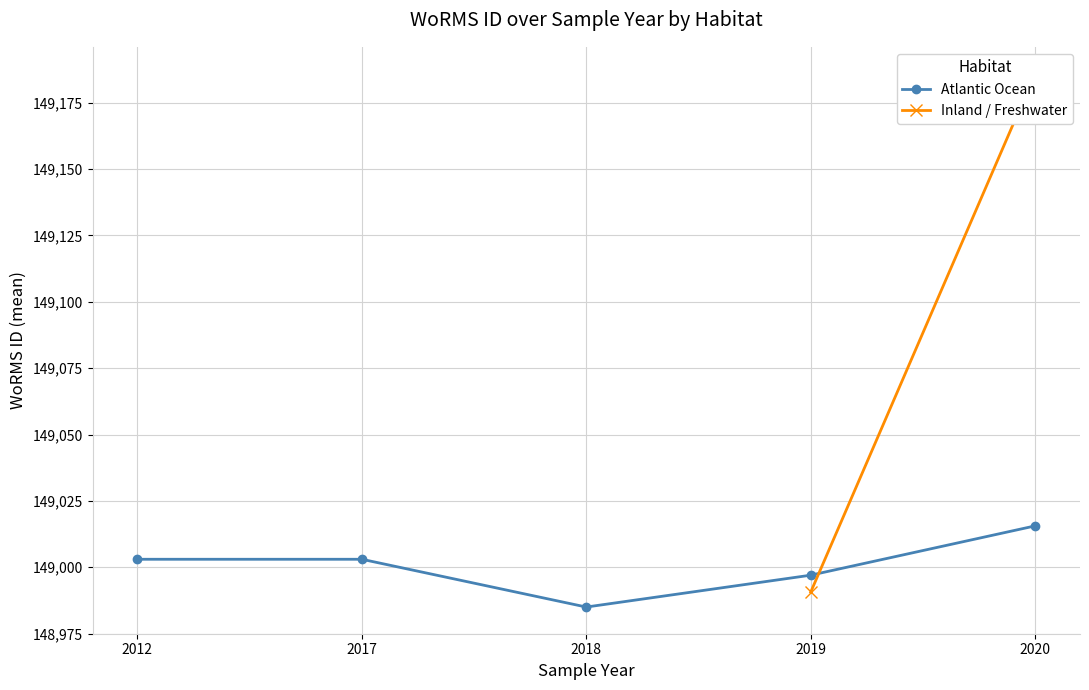

How many lines are shown in the chart?

2